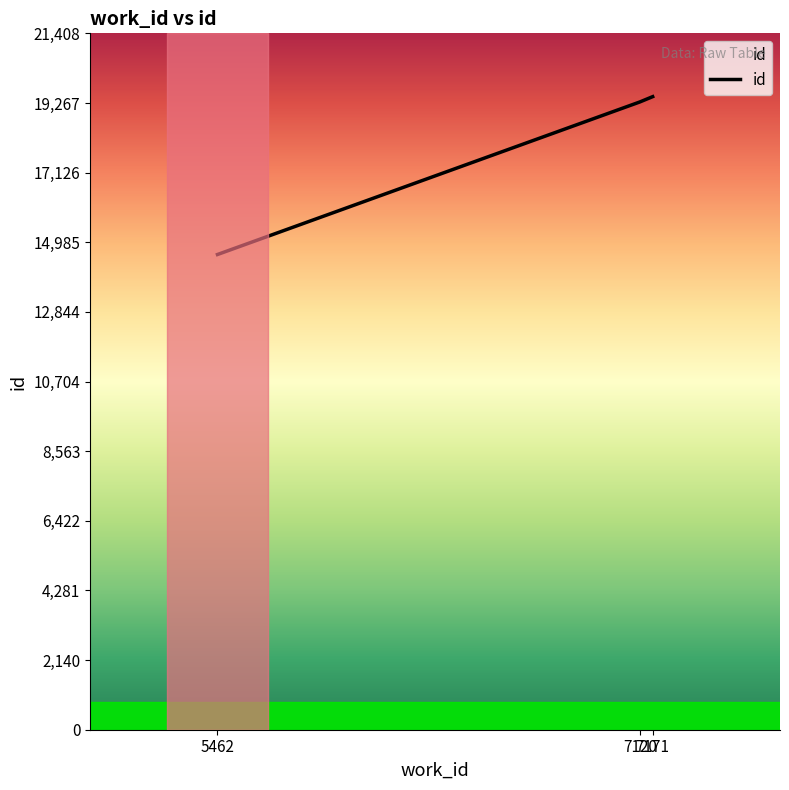

How many distinct data groups are displayed?

1